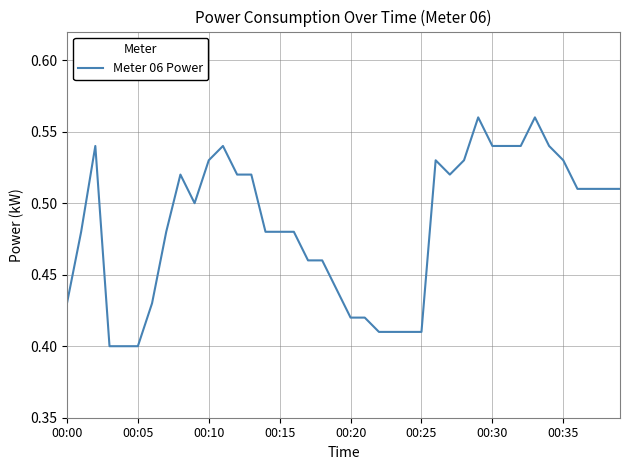

Does the chart display data point markers on the line(s)?

No